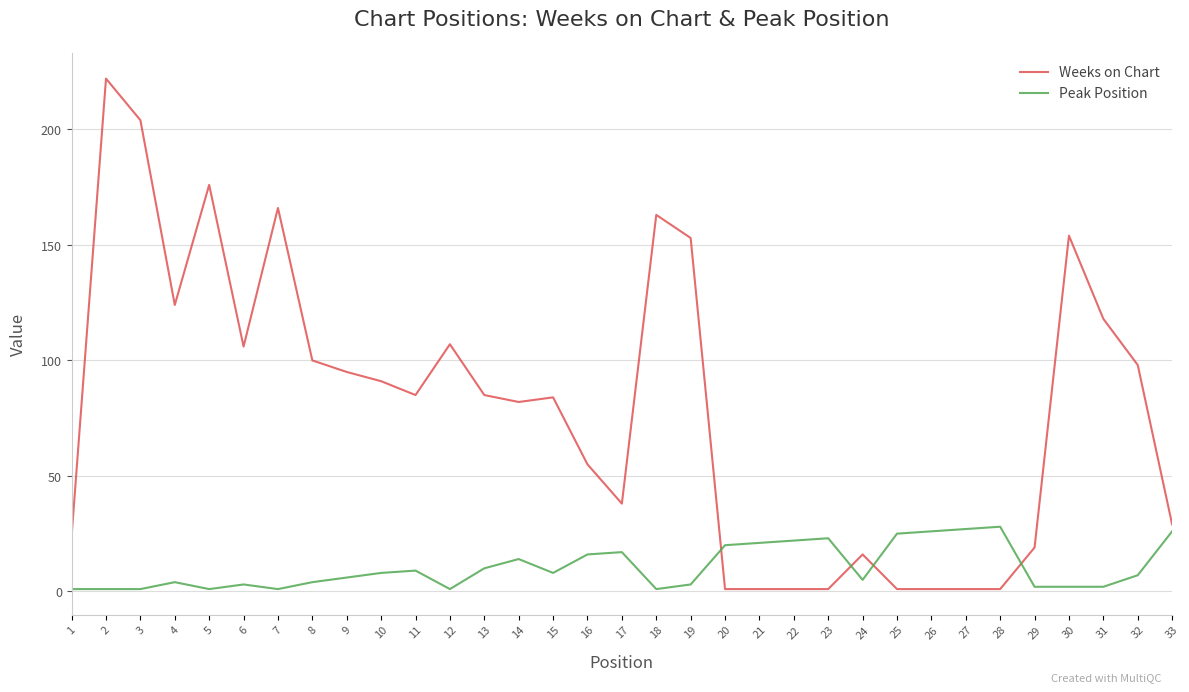

What is the maximum value shown in the chart?

222